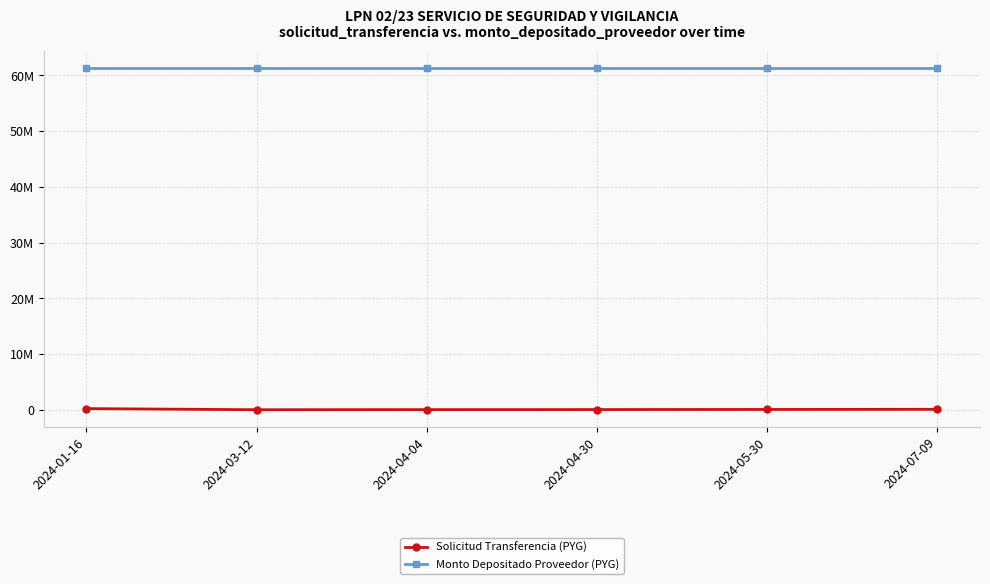

At which category is the sum across all series the highest?

2024-01-16